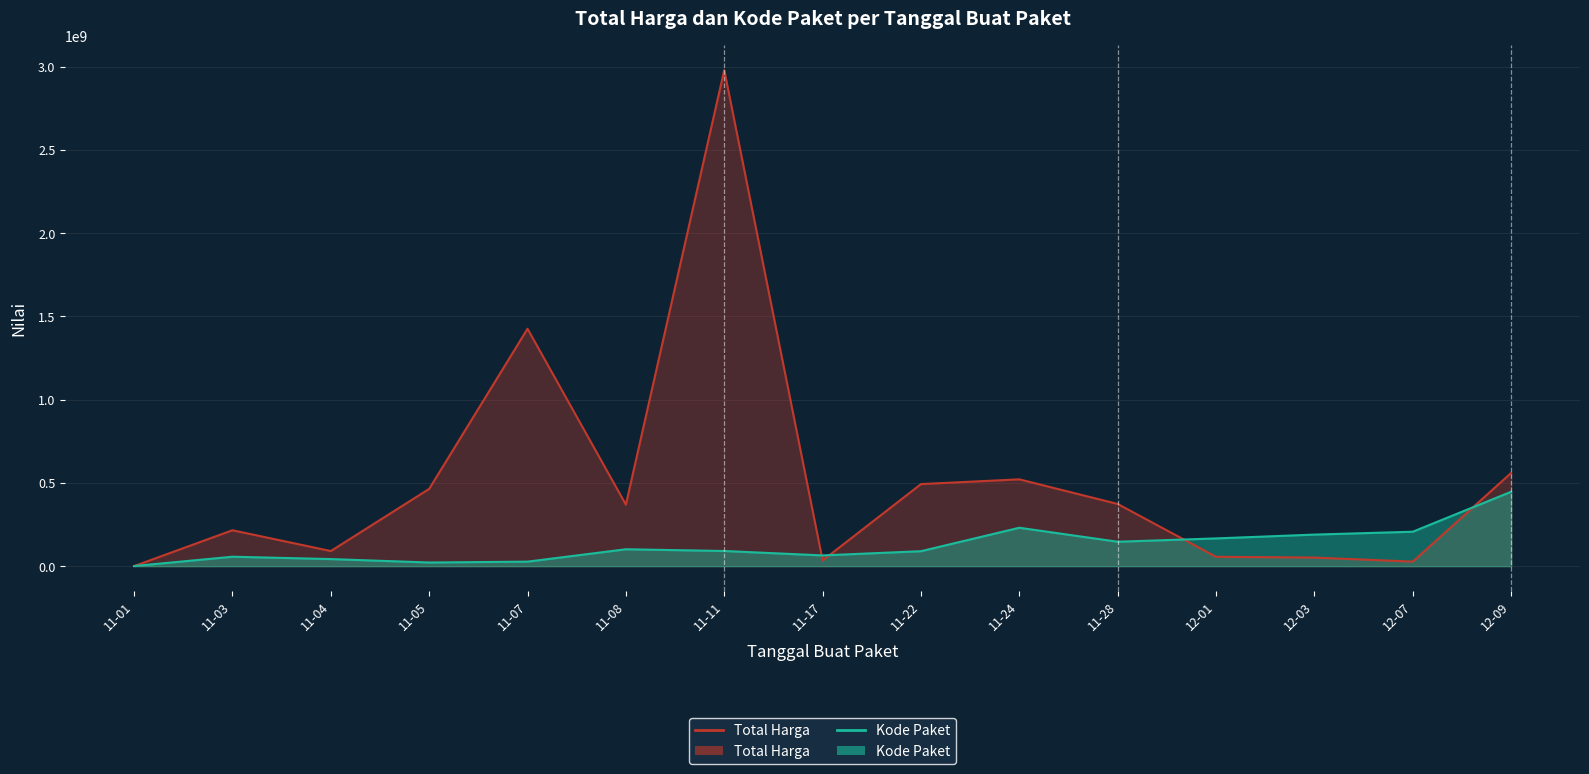

Is it true that Total Harga equals 559971000.0 at 12-09?

True